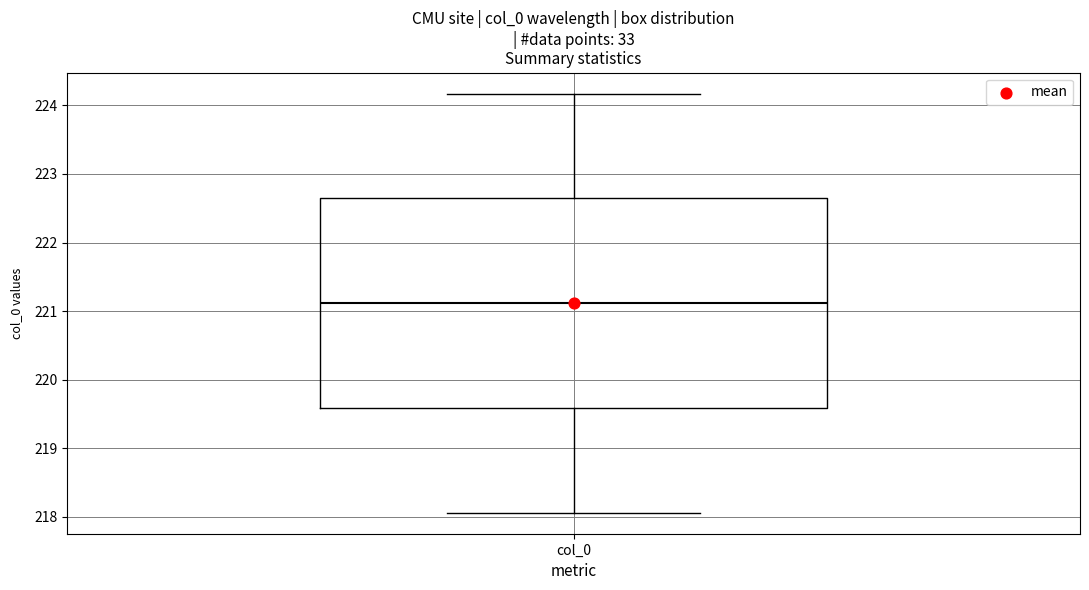

Transcribe this box plot: give where the median line is, the range the box spans, and where the two whiskers end, as read against the y-axis. The values are not printed on the chart, so give them approximately, as read against the axis.

median 221.1, box 219.6 to 222.6, whiskers 218.1 to 224.2